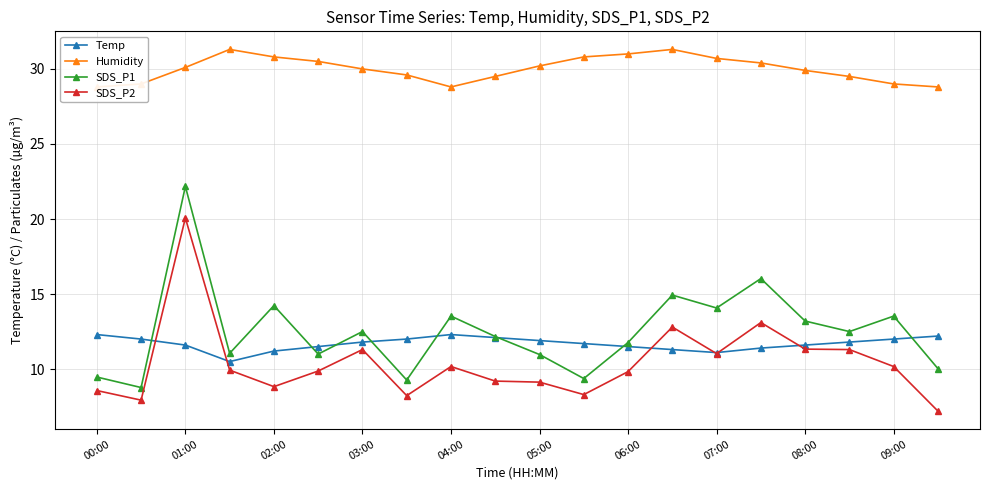

What is the difference between the maximum and second lowest values in the SDS_P1 series?

12.9